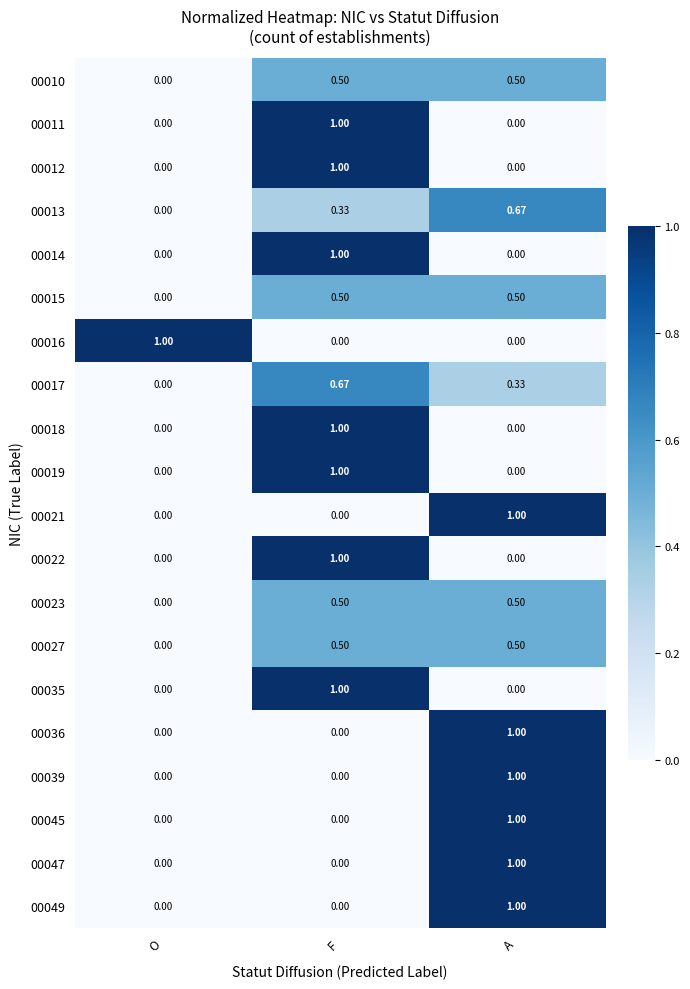

What is the spread (max minus min) of values at A?

1.0